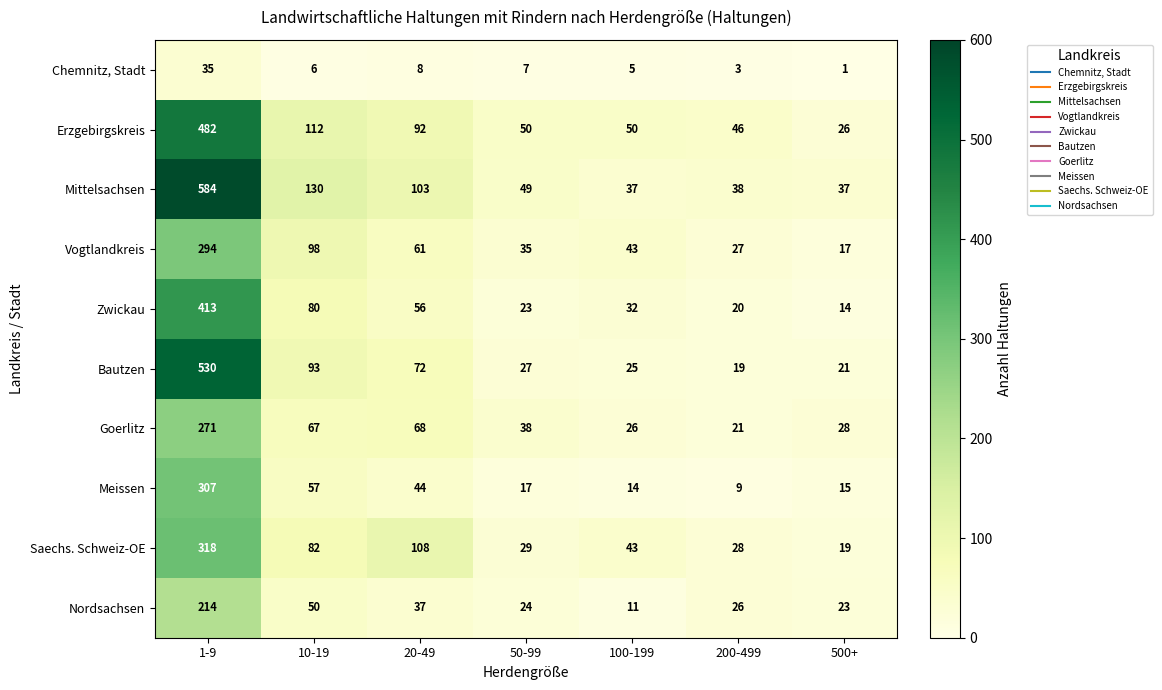

Which series has the widest spread of values?

Mittelsachsen